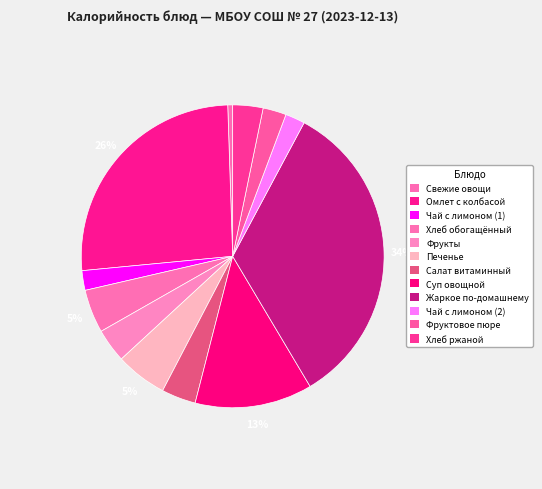

Does any single category account for the majority?

No